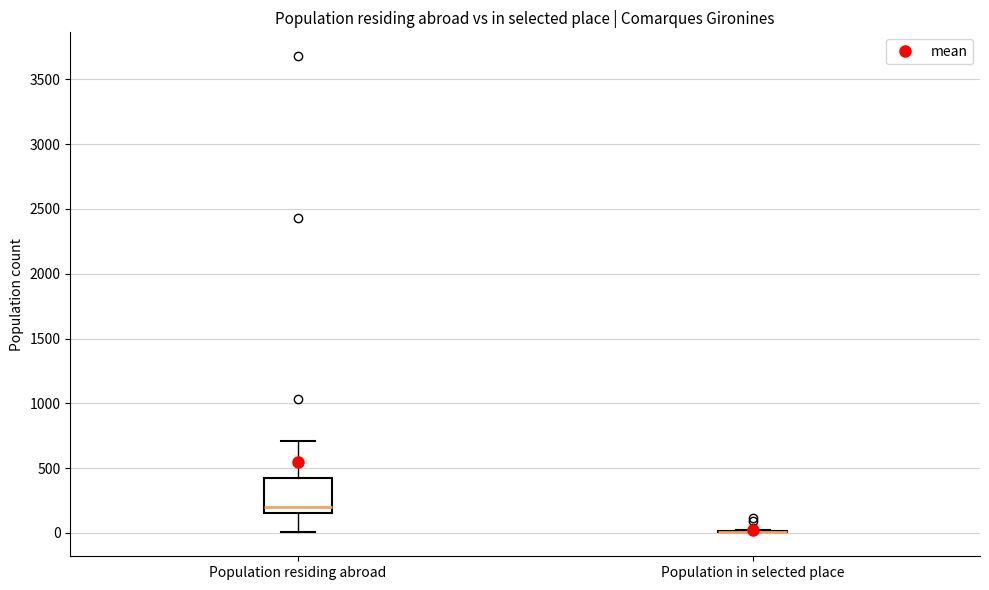

Reading left to right, transcribe this box plot: for each box, give where its median line is, the range the box spans, and where its two whiskers end, as read against the y-axis. The values are not printed on the chart, so give them approximately, as read against the axis.

Population residing abroad: median 200, box 150 to 400, whiskers 0 to 700
Population in selected place: box collapsed to a line at 0, whiskers 0 to 50